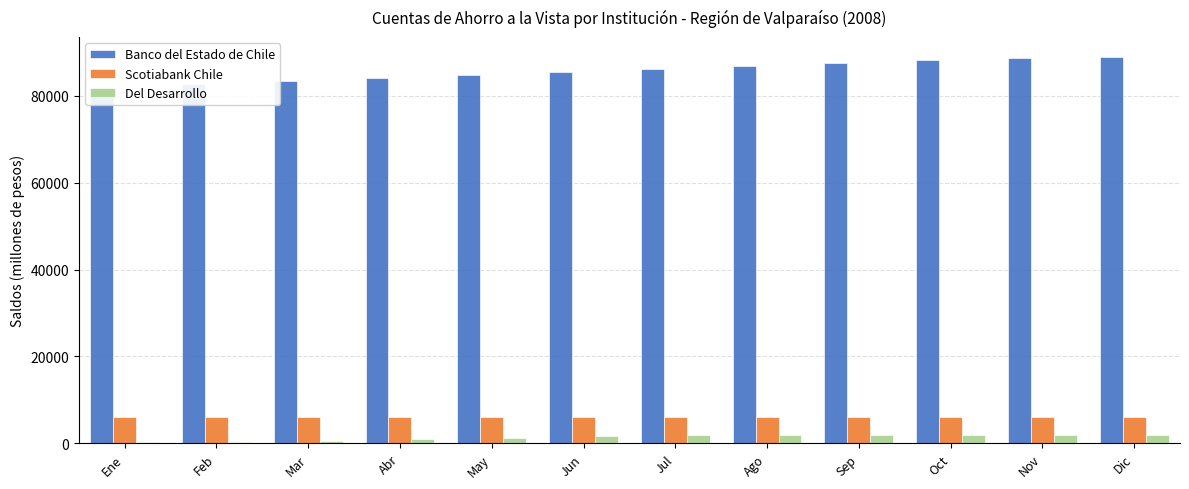

The Scotiabank Chile series shows 10566 at Oct. True or false?

False